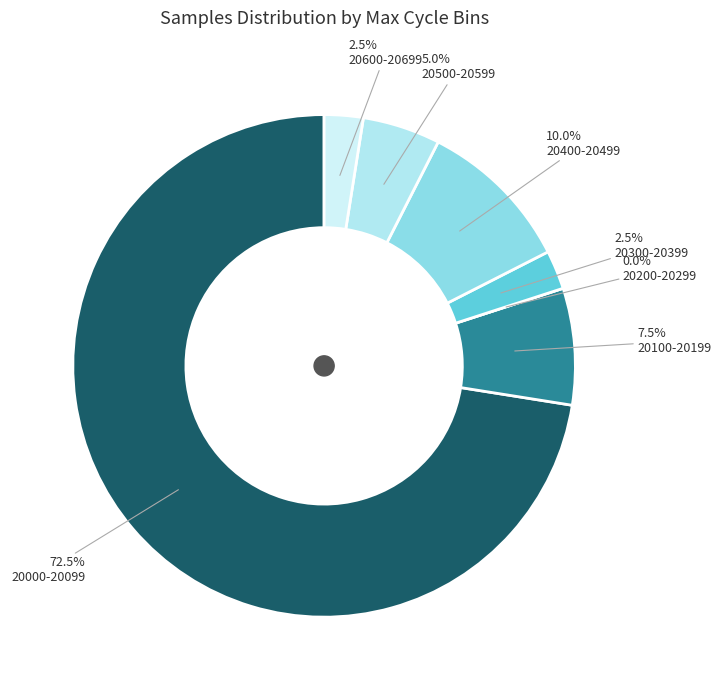

Is 27 the majority of the pie?

No